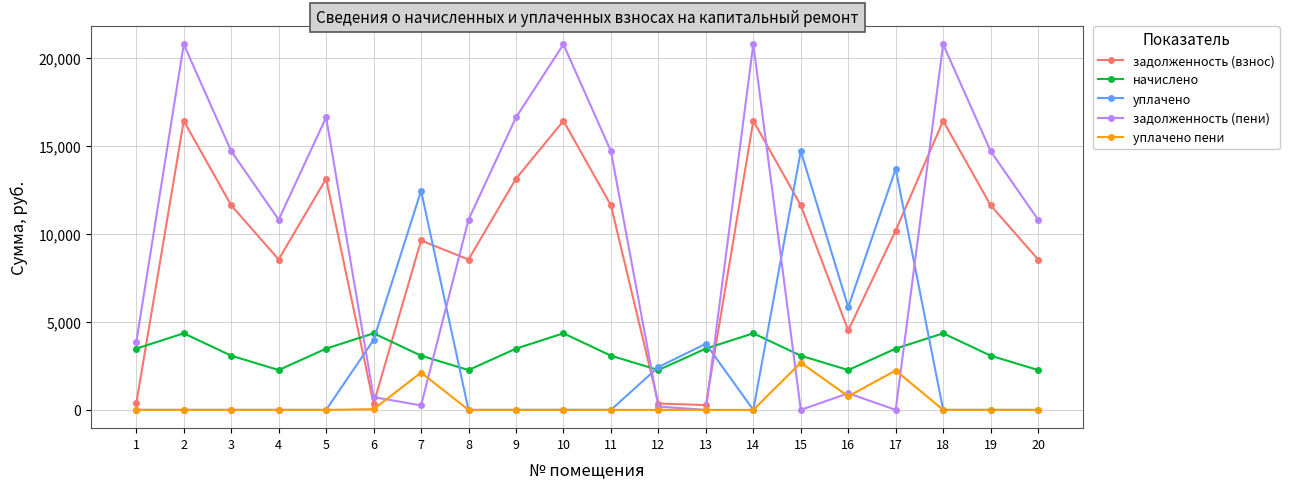

How many data points in задолженность (пени) are above 10817?

12